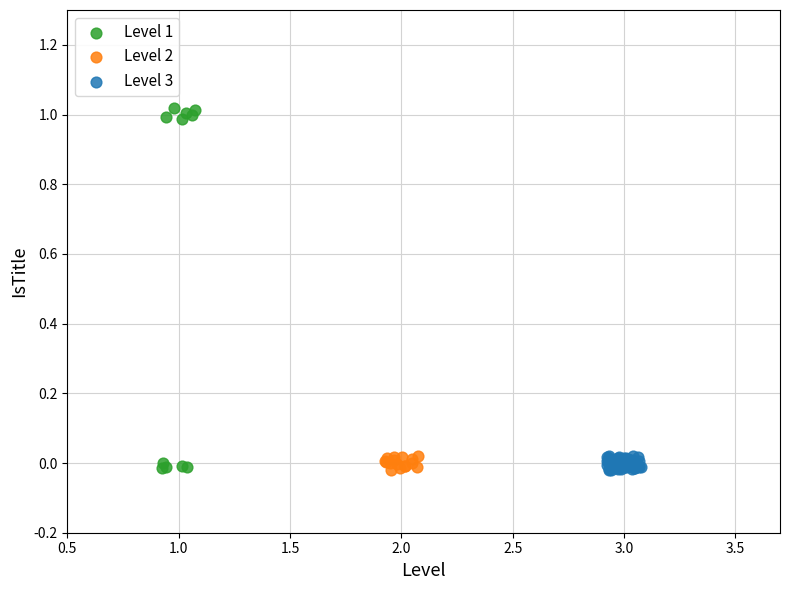

Which series has the widest spread of Y values?

Level 1